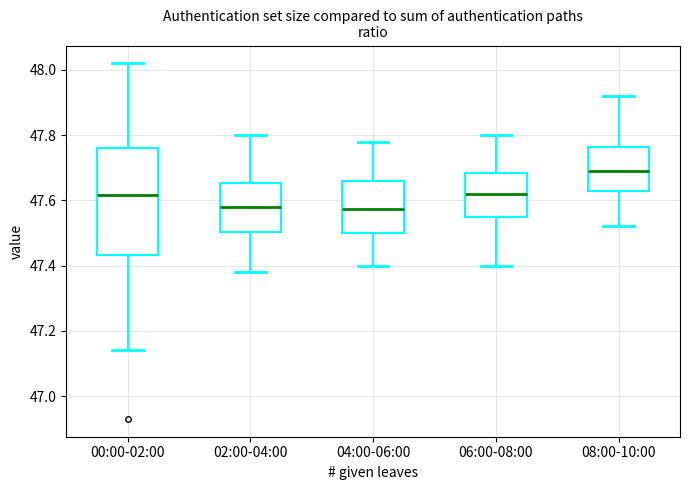

Which box has the highest median line?

08:00-10:00